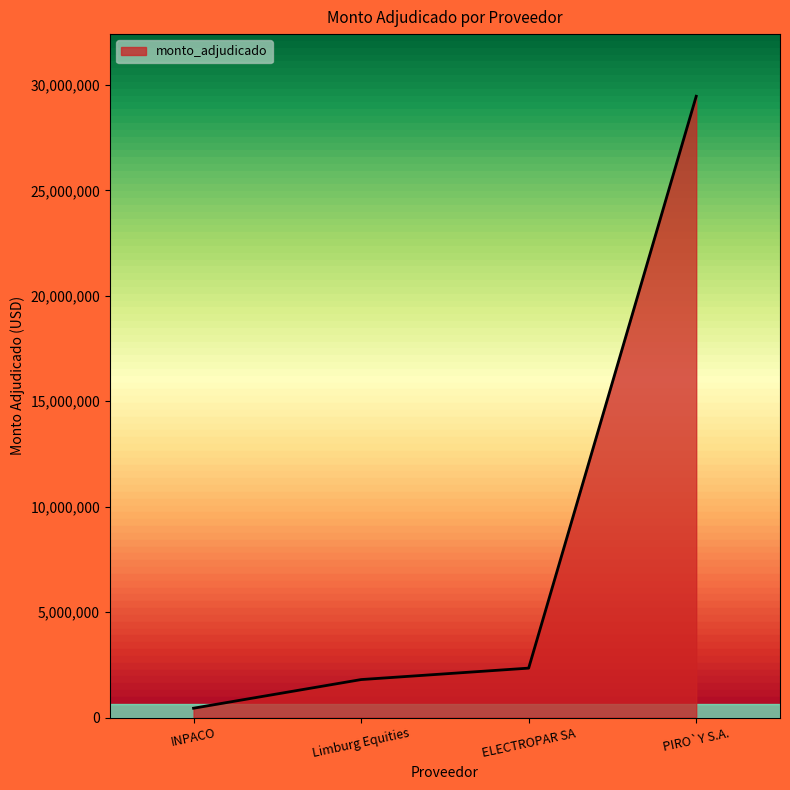

How many distinct data groups are displayed?

1